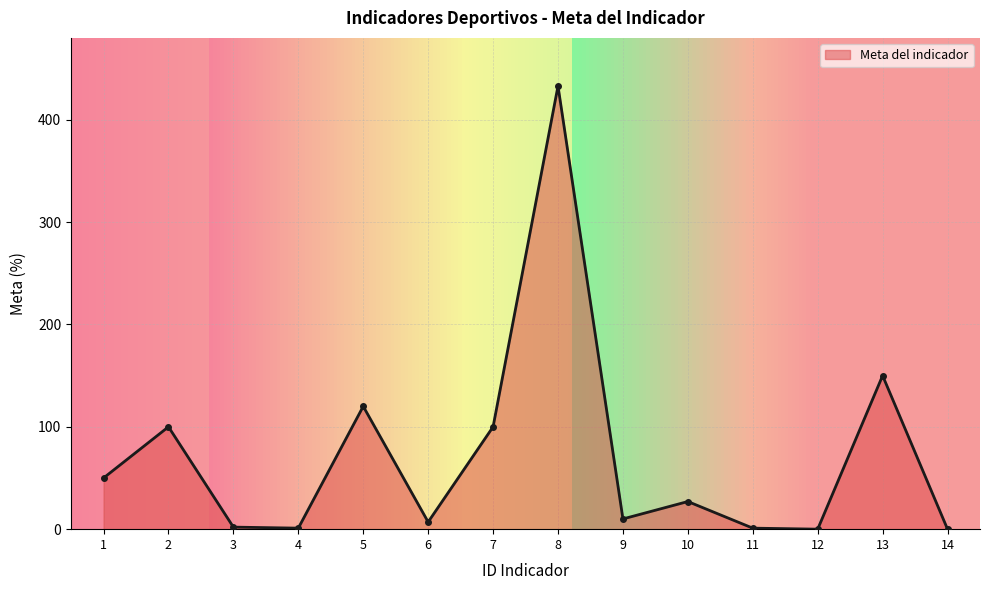

What is the greatest value displayed?

433